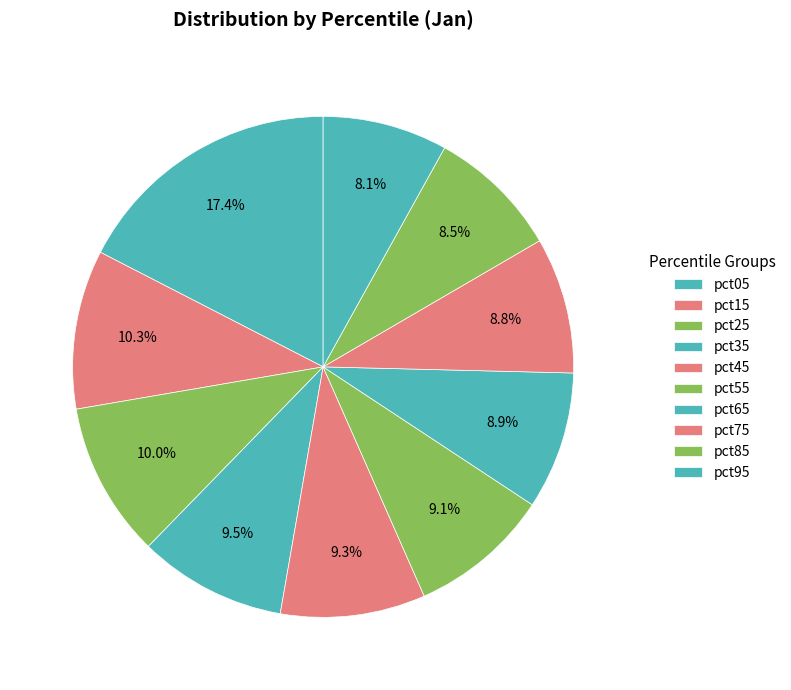

The pct95 slice represents 18% of the pie. True or false?

False